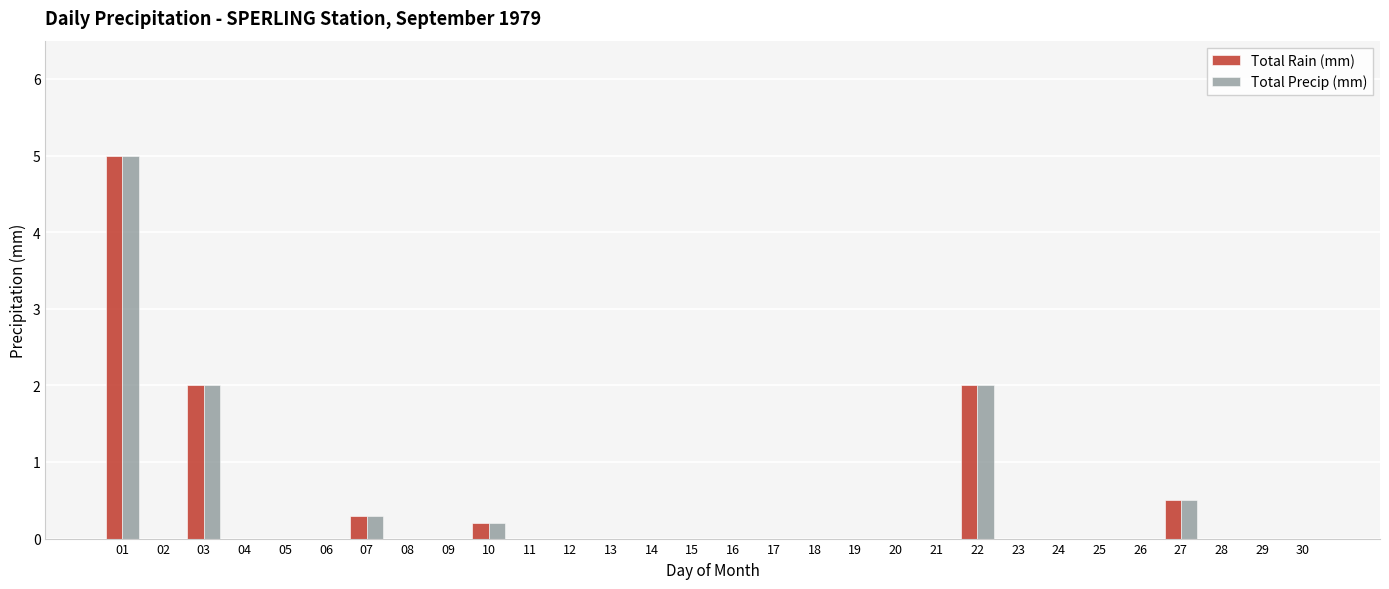

Reading left to right, what are all the values shown in this chart?

Total Rain (mm): 01=5.0	02=0.0	03=2.0	04=0.0	05=0.0	06=0.0	07=0.3	08=0.0	09=0.0	10=0.2	11=0.0	12=0.0	13=0.0	14=0.0	15=0.0	16=0.0	17=0.0	18=0.0	19=0.0	20=0.0	21=0.0	22=2.0	23=0.0	24=0.0	25=0.0	26=0.0	27=0.5	28=0.0	29=0.0	30=0.0
Total Precip (mm): 01=5.0	02=0.0	03=2.0	04=0.0	05=0.0	06=0.0	07=0.3	08=0.0	09=0.0	10=0.2	11=0.0	12=0.0	13=0.0	14=0.0	15=0.0	16=0.0	17=0.0	18=0.0	19=0.0	20=0.0	21=0.0	22=2.0	23=0.0	24=0.0	25=0.0	26=0.0	27=0.5	28=0.0	29=0.0	30=0.0